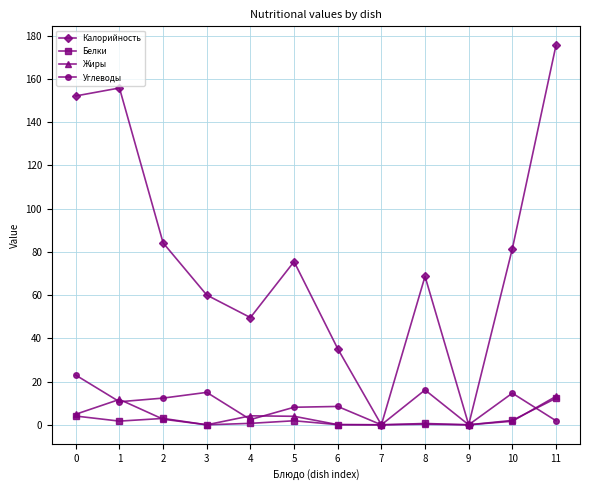

What are all the series names shown in the legend?

Калорийность, Белки, Жиры, Углеводы